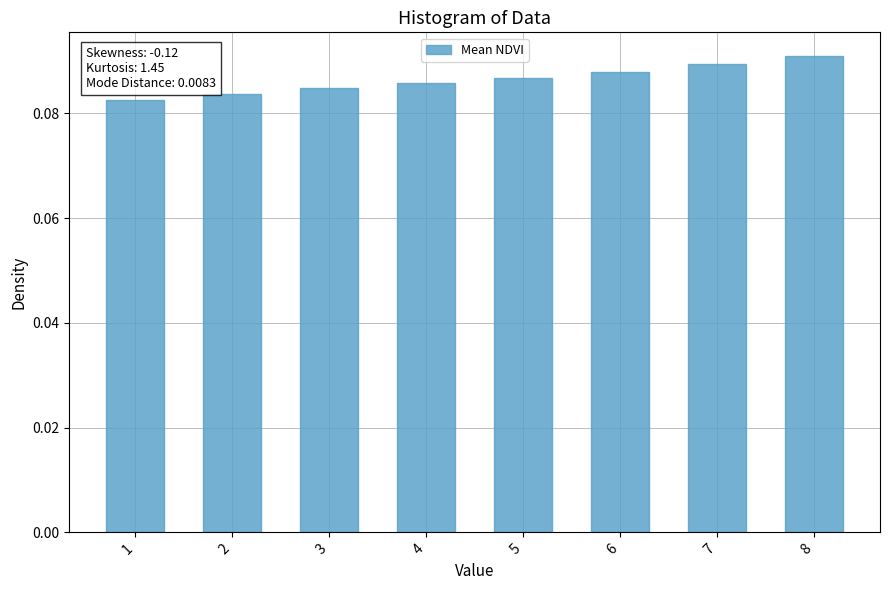

Rank the categories by value from highest to lowest.

8, 7, 6, 5, 4, 3, 2, 1